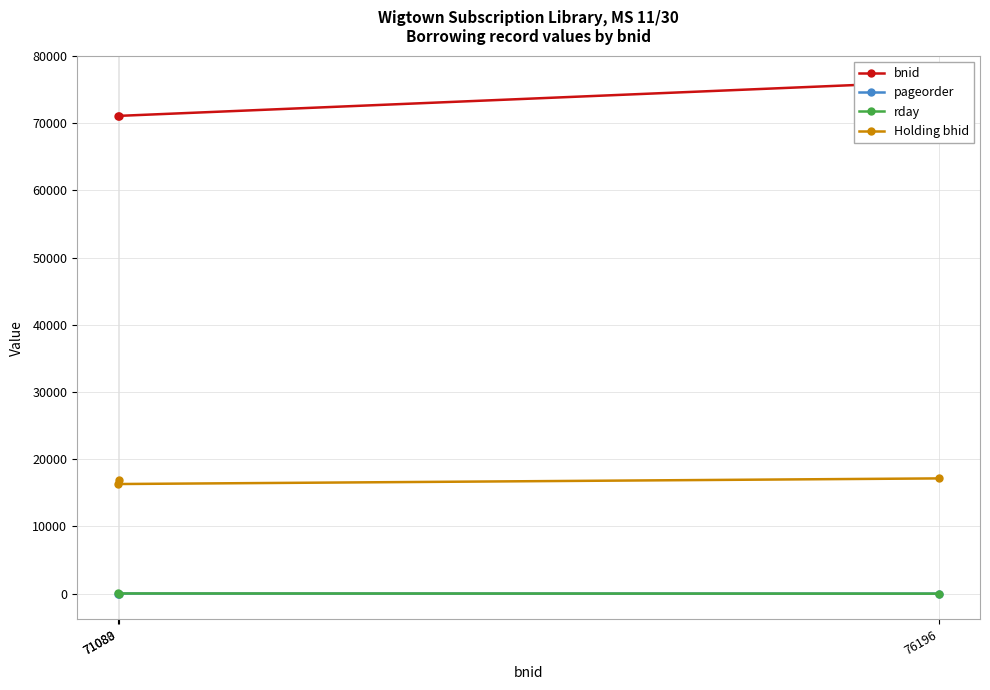

True or false: bnid has a value of 101666 at 71083.

False